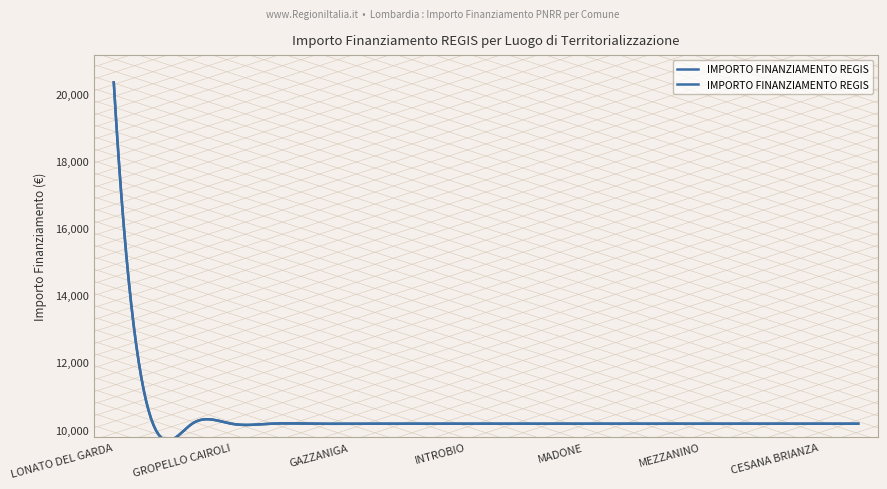

List the labels in order of value, largest first.

LONATO DEL GARDA, GEROLA ALTA, GARBAGNATE MONASTERO, GROPELLO CAIROLI, GOMBITO, GORNATE-OLONA, GAZZANIGA, FIESCO, GORNO, INTROBIO, CAPRALBA, BULGAROGRASSO, MADONE, CALVENZANO, COLLE BRIANZA, MEZZANINO, VELESO, FONTENO, CESANA BRIANZA, SUISIO